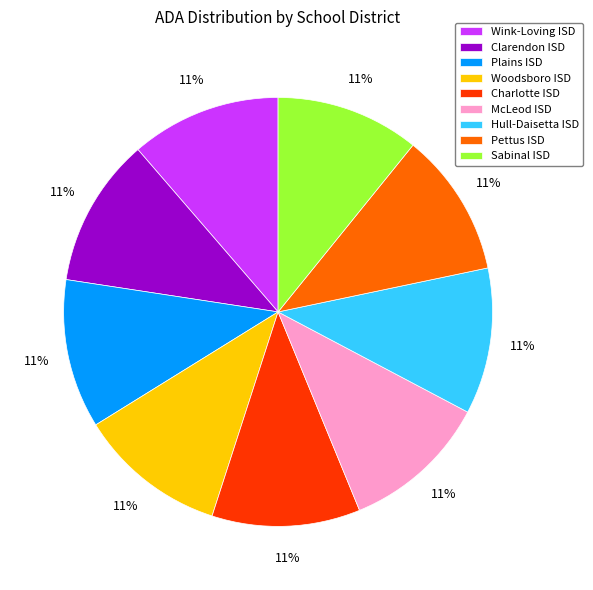

What is the ratio of the value at Hull-Daisetta ISD to the value at Wink-Loving ISD?

1.0